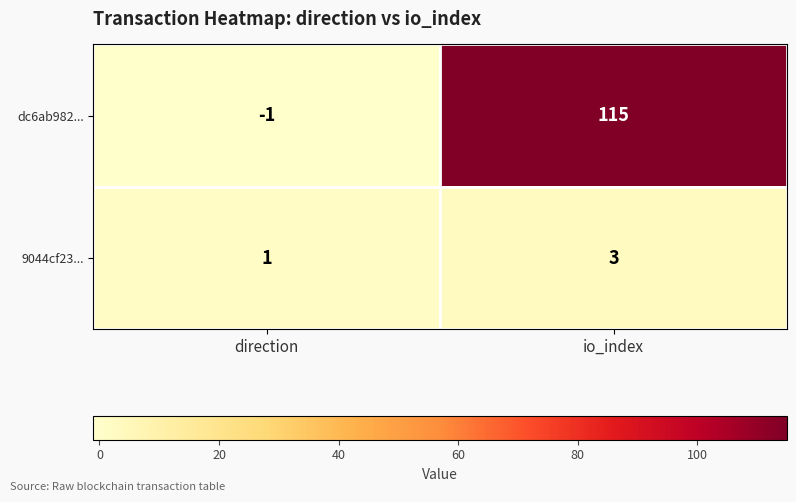

List the series in order of their overall mean, highest first.

dc6ab982..., 9044cf23...